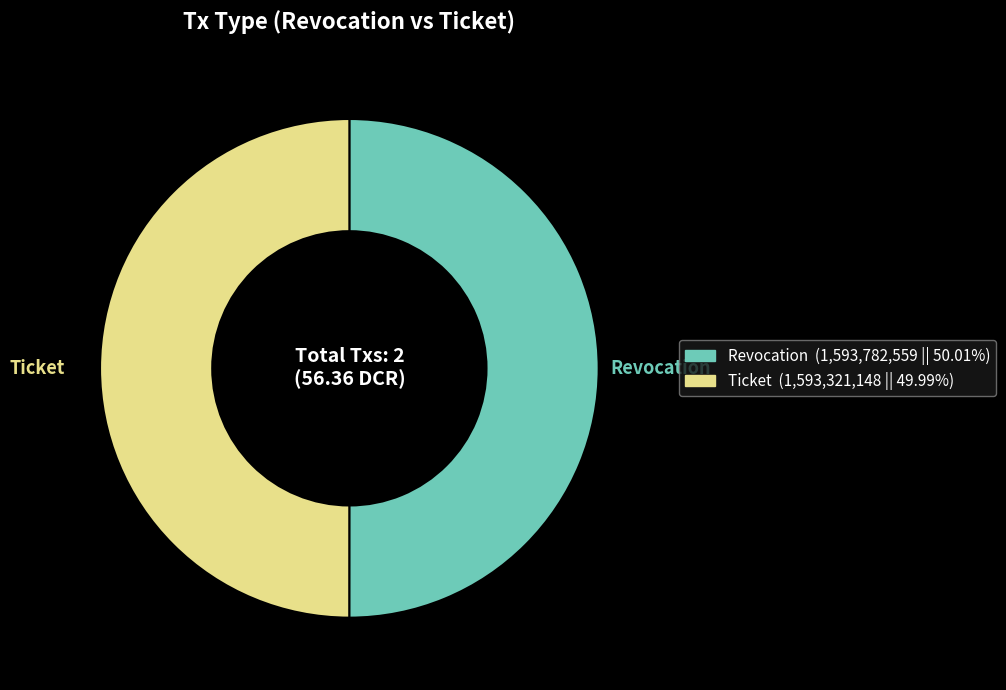

True or false: Revocation accounts for 50% of the total.

True